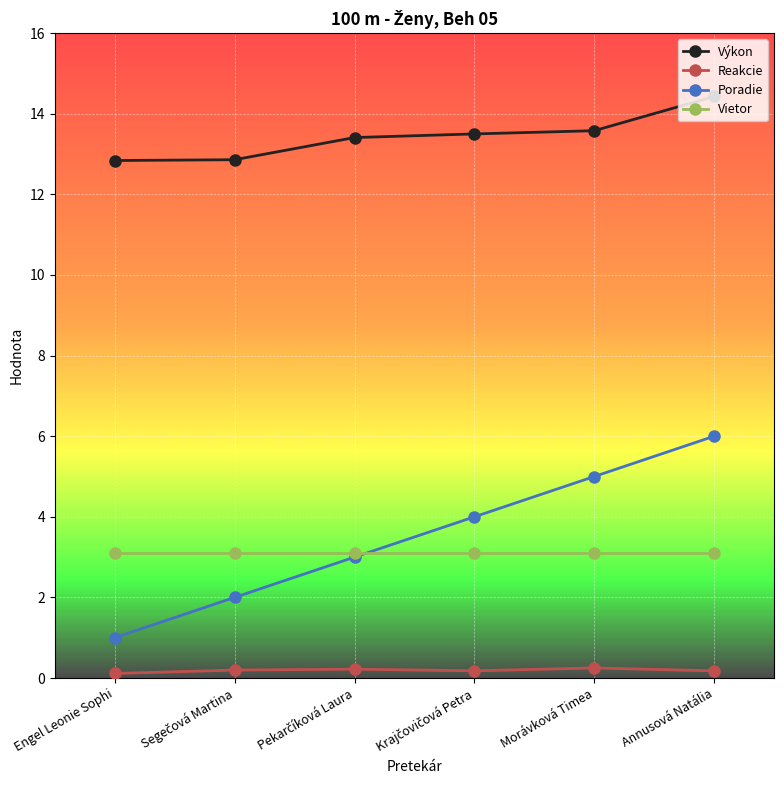

What is the highest value of the Vietor series?

3.1